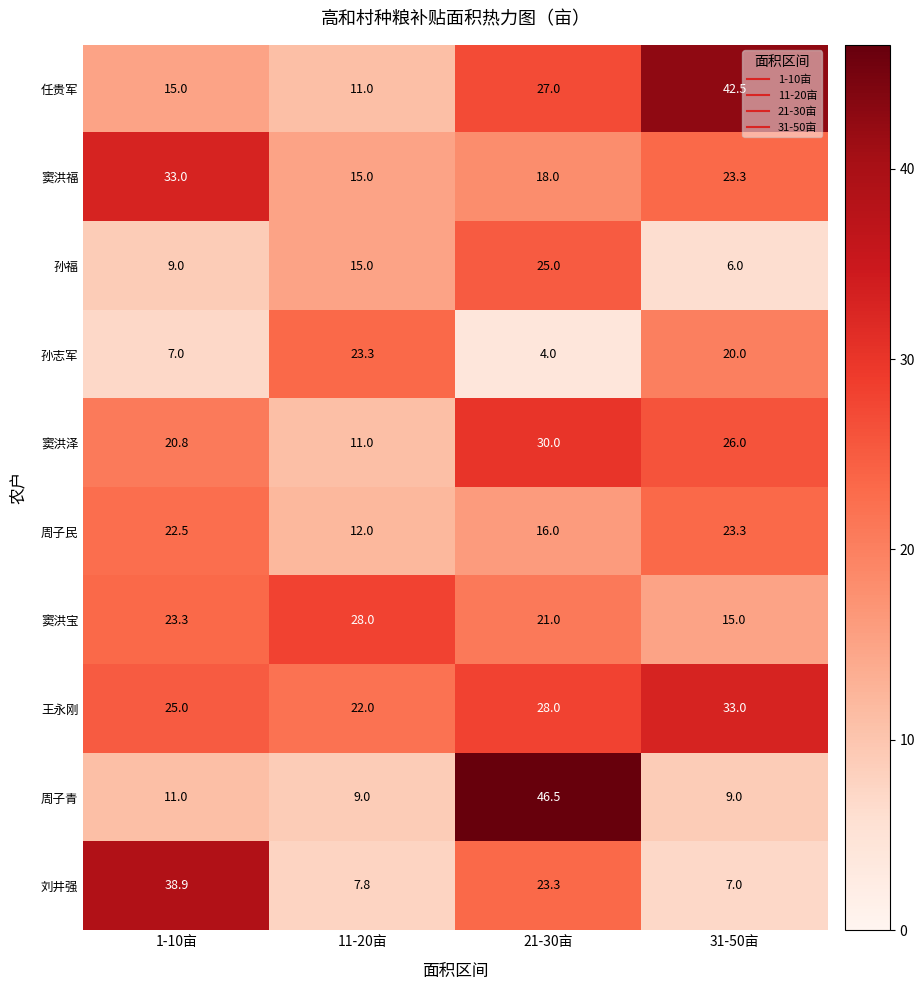

Which series has the largest total across all categories?

王永刚